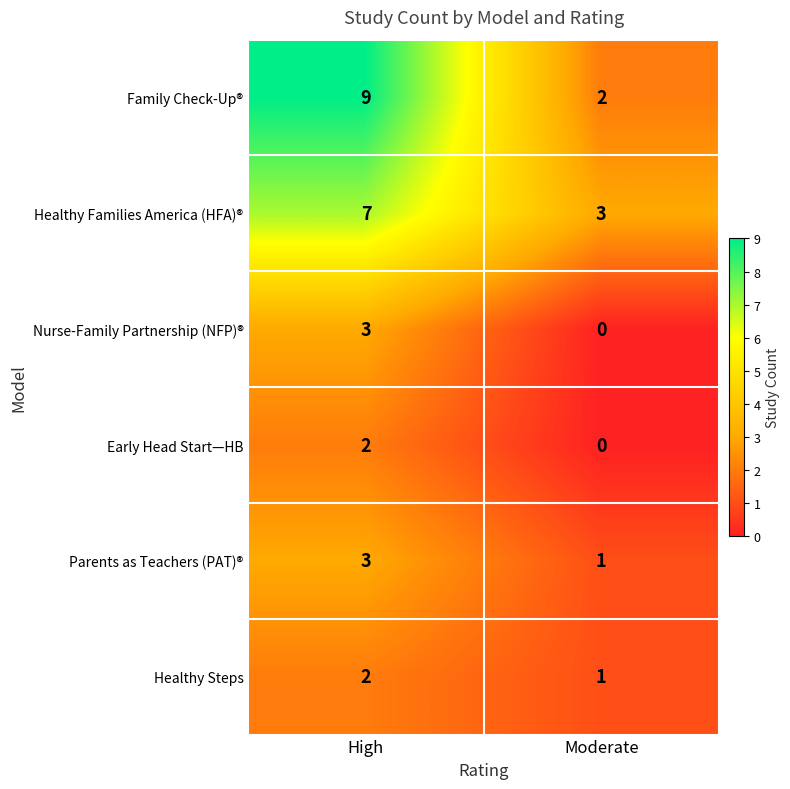

Reading left to right, what are all the values shown in this chart?

Family Check-Up®: High=9	Moderate=2
Healthy Families America (HFA)®: High=7	Moderate=3
Nurse-Family Partnership (NFP)®: High=3	Moderate=0
Early Head Start—HB: High=2	Moderate=0
Parents as Teachers (PAT)®: High=3	Moderate=1
Healthy Steps: High=2	Moderate=1